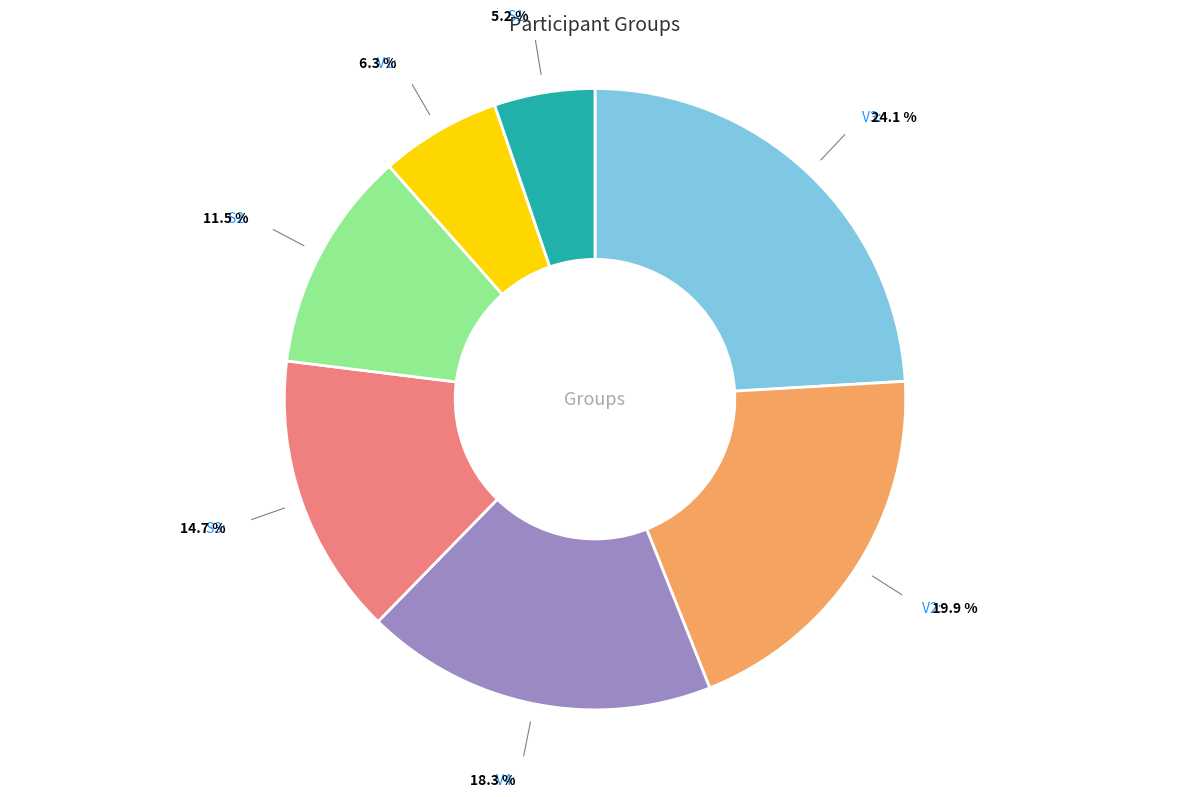

Is there a majority slice in this chart?

No